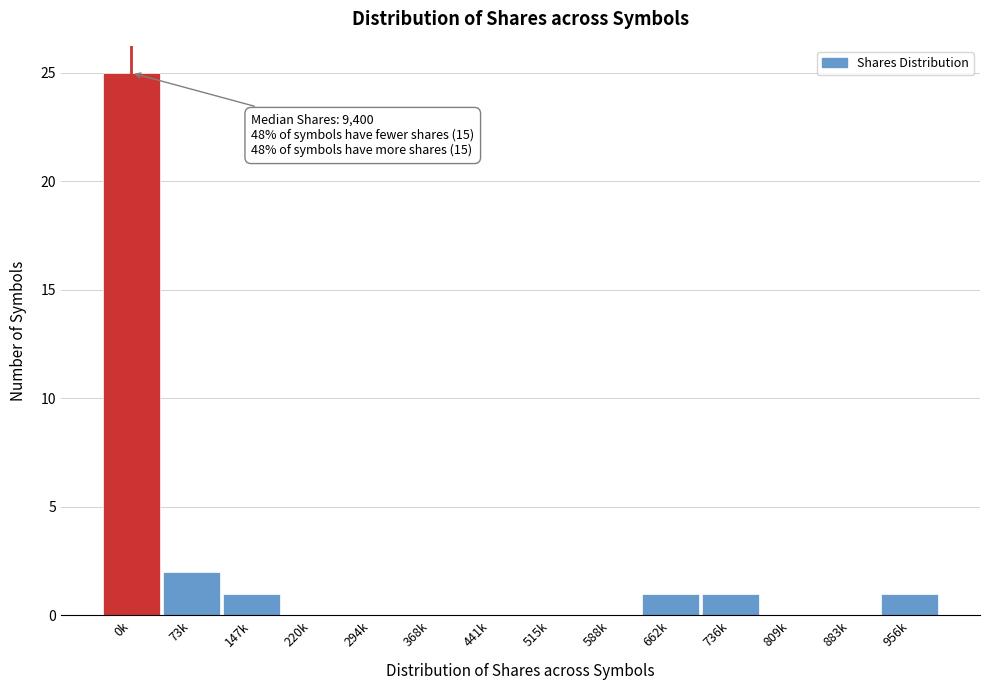

Reading right to left, transcribe all the data shown in this chart.

956k=1	883k=0	809k=0	736k=1	662k=1	588k=0	515k=0	441k=0	368k=0	294k=0	220k=0	147k=1	73k=2	0k=25